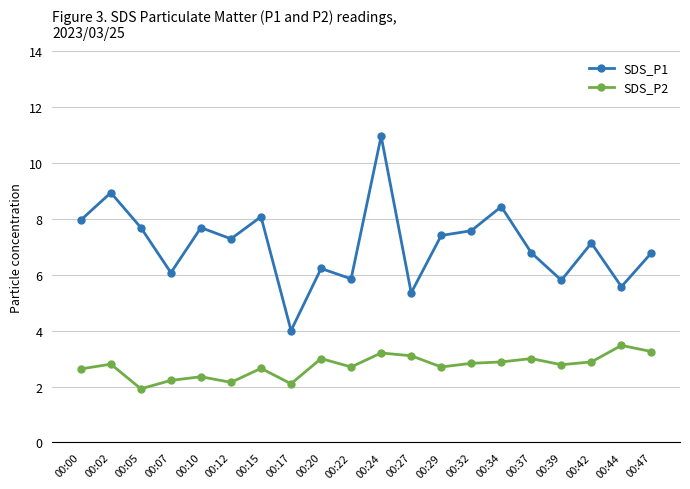

How many series are shown in this chart?

2